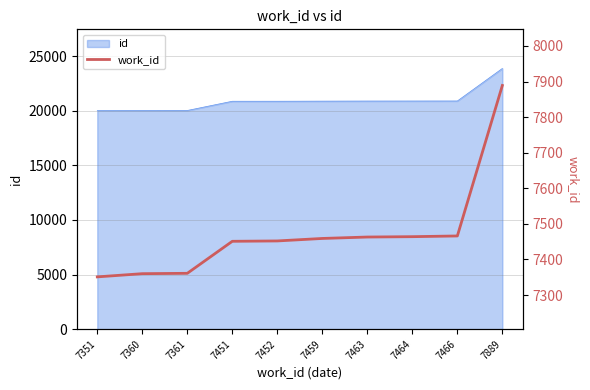

Where does the data first go above 7459?

7463